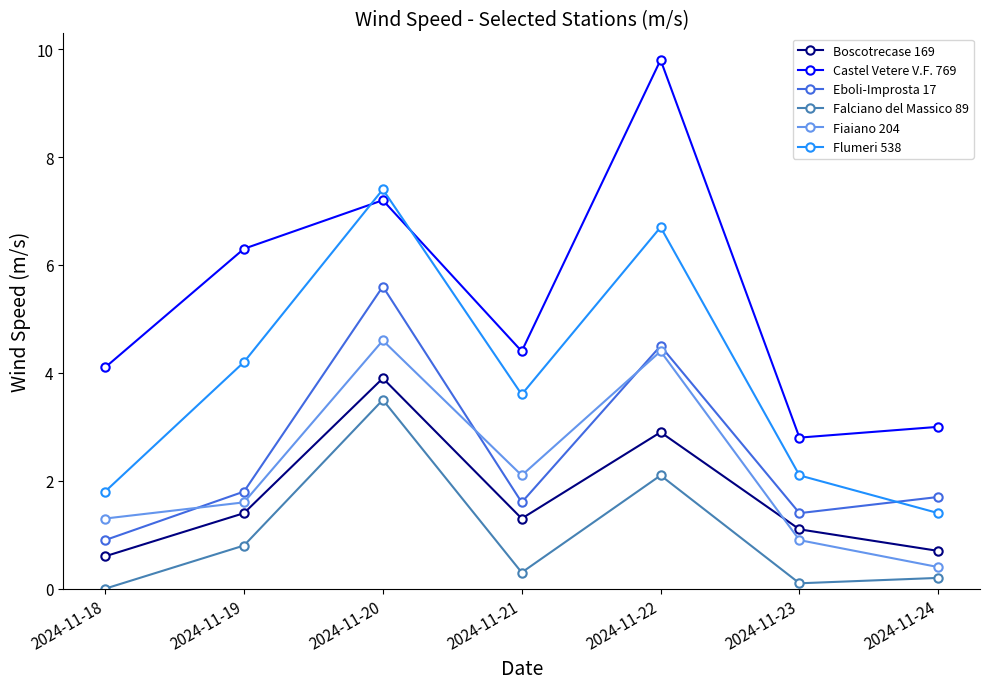

At which category is the sum across all series the highest?

2024-11-20